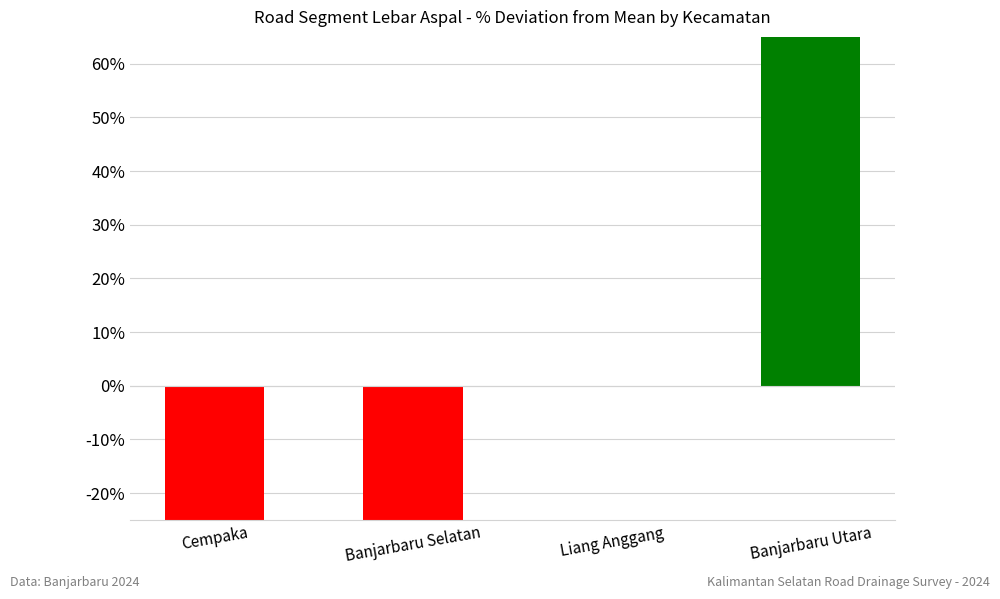

List the labels in order of value, smallest first.

Cempaka, Banjarbaru Selatan, Liang Anggang, Banjarbaru Utara